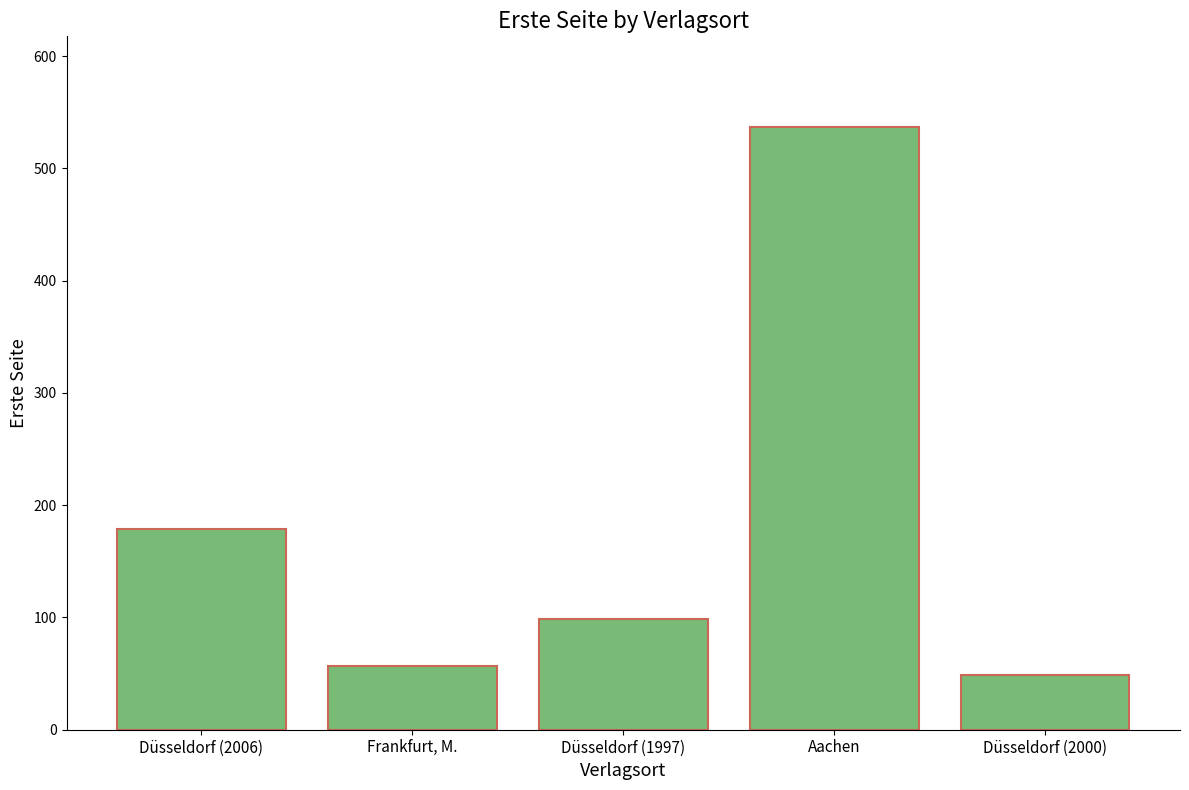

Is it true that the value at Aachen is 147?

False